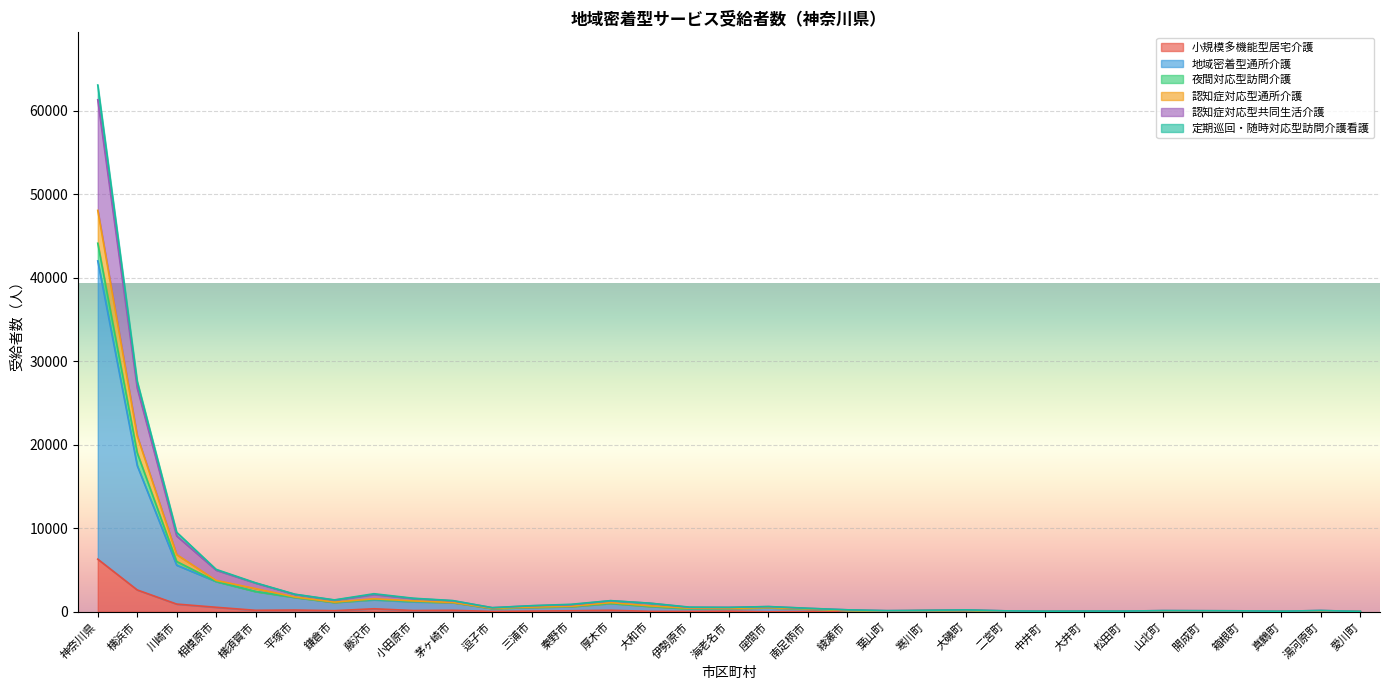

At which category is the sum across all series the highest?

神奈川県